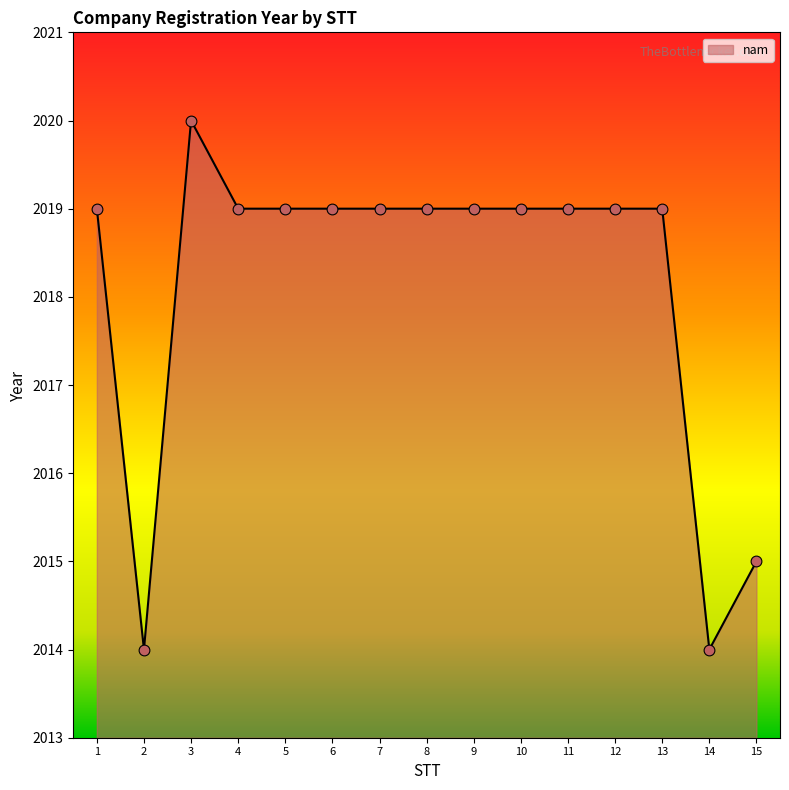

Between 14 and 8, which is larger?

8